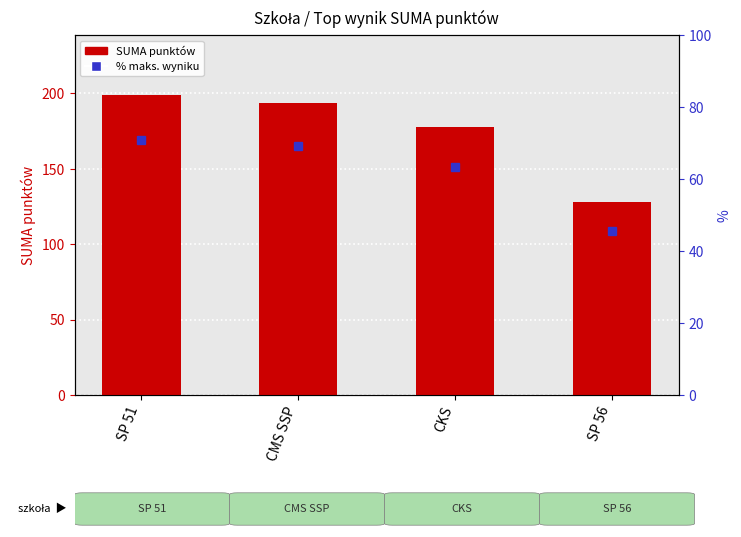

How many data points are above 194?

1